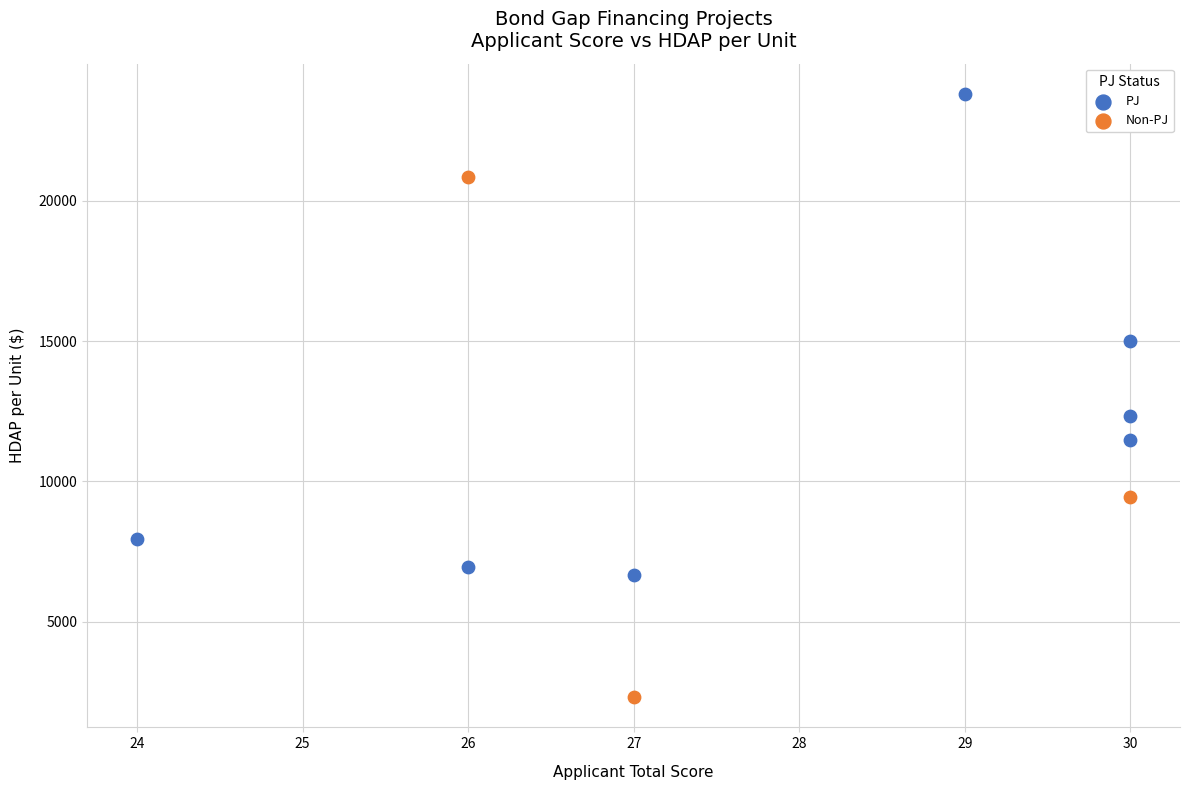

Which series reaches the minimum Y coordinate?

Non-PJ